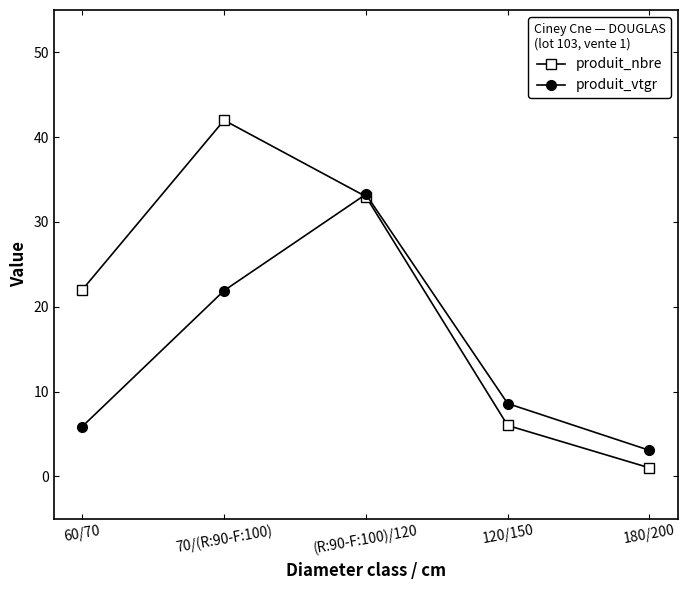

What is the label of the 2nd point from the left?

70/(R:90-F:100)